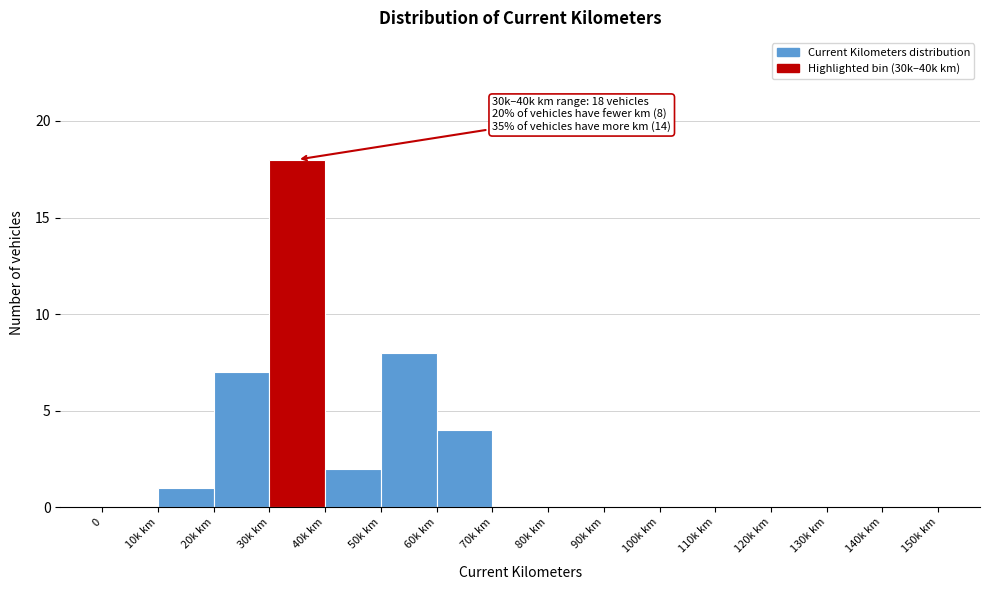

Reading right to left, transcribe all the data shown in this chart.

140k km=0	130k km=0	120k km=0	110k km=0	100k km=0	90k km=0	80k km=0	70k km=0	60k km=4	50k km=8	40k km=2	30k km=18	20k km=7	10k km=1	0=0